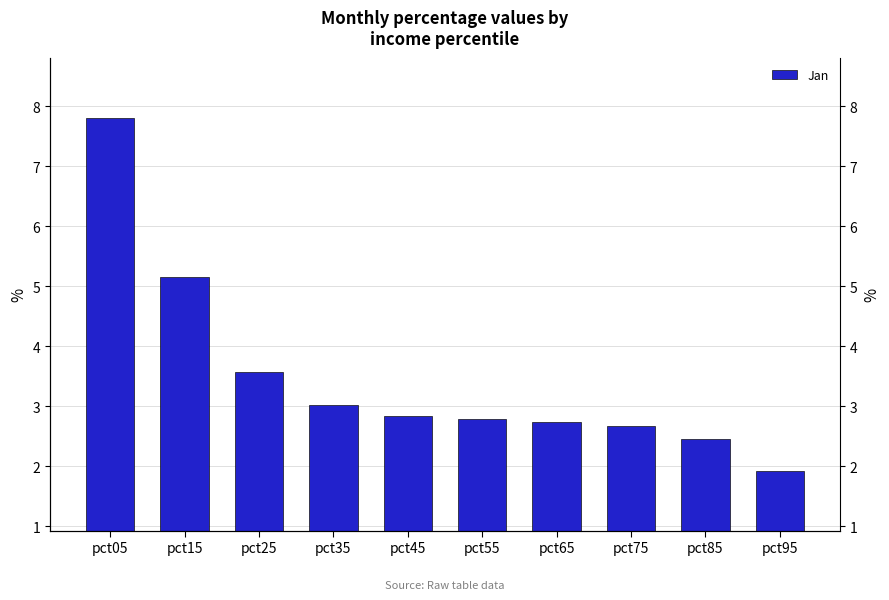

What is the difference between the second highest and second lowest values?

2.7